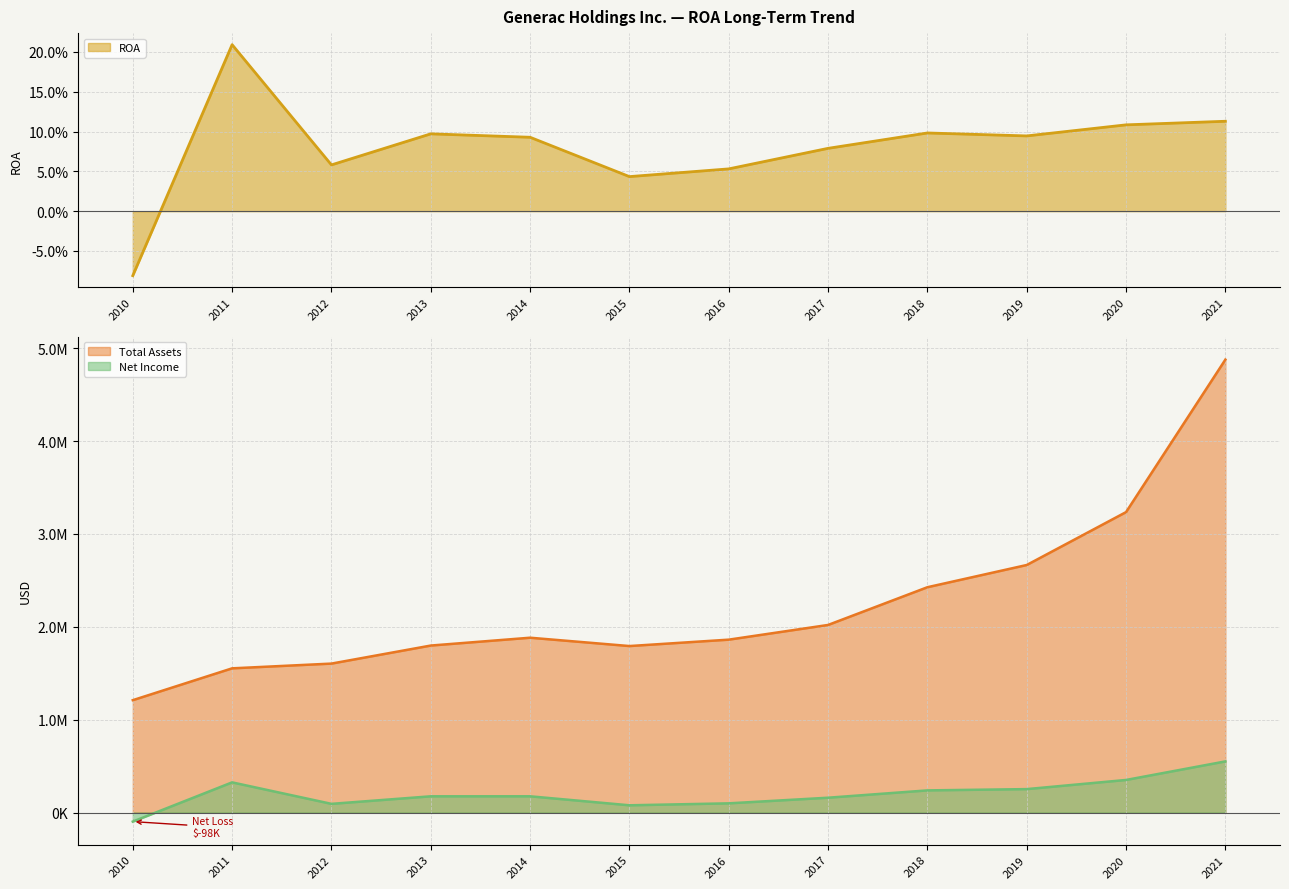

The Total Assets series shows 2019964.0 at 2017. True or false?

True